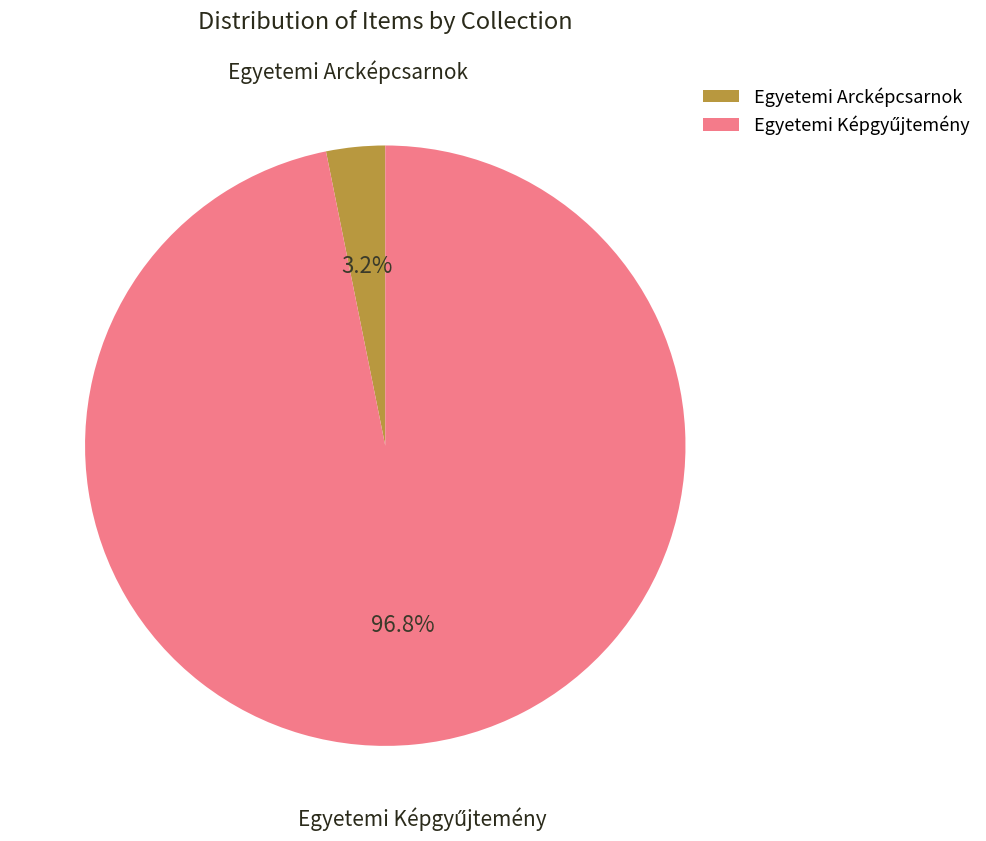

Is there any slice that represents more than half of the pie?

Yes